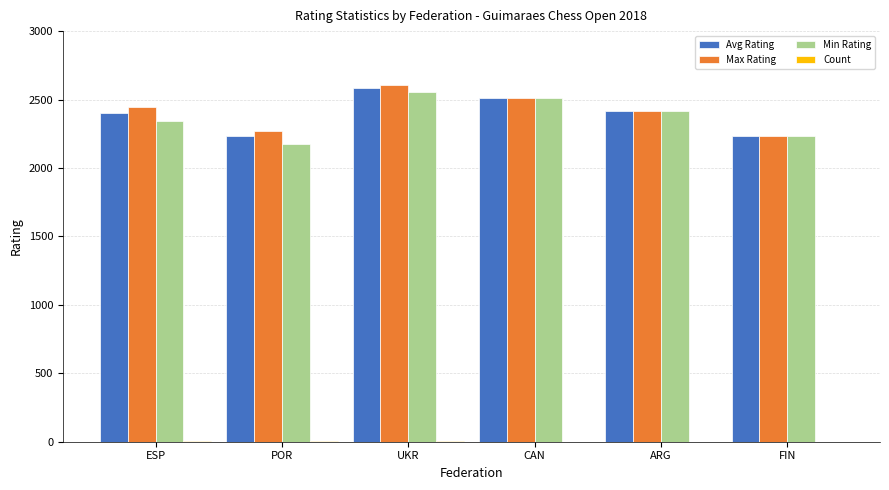

What is the difference between the Max Rating values at ESP and CAN?

67